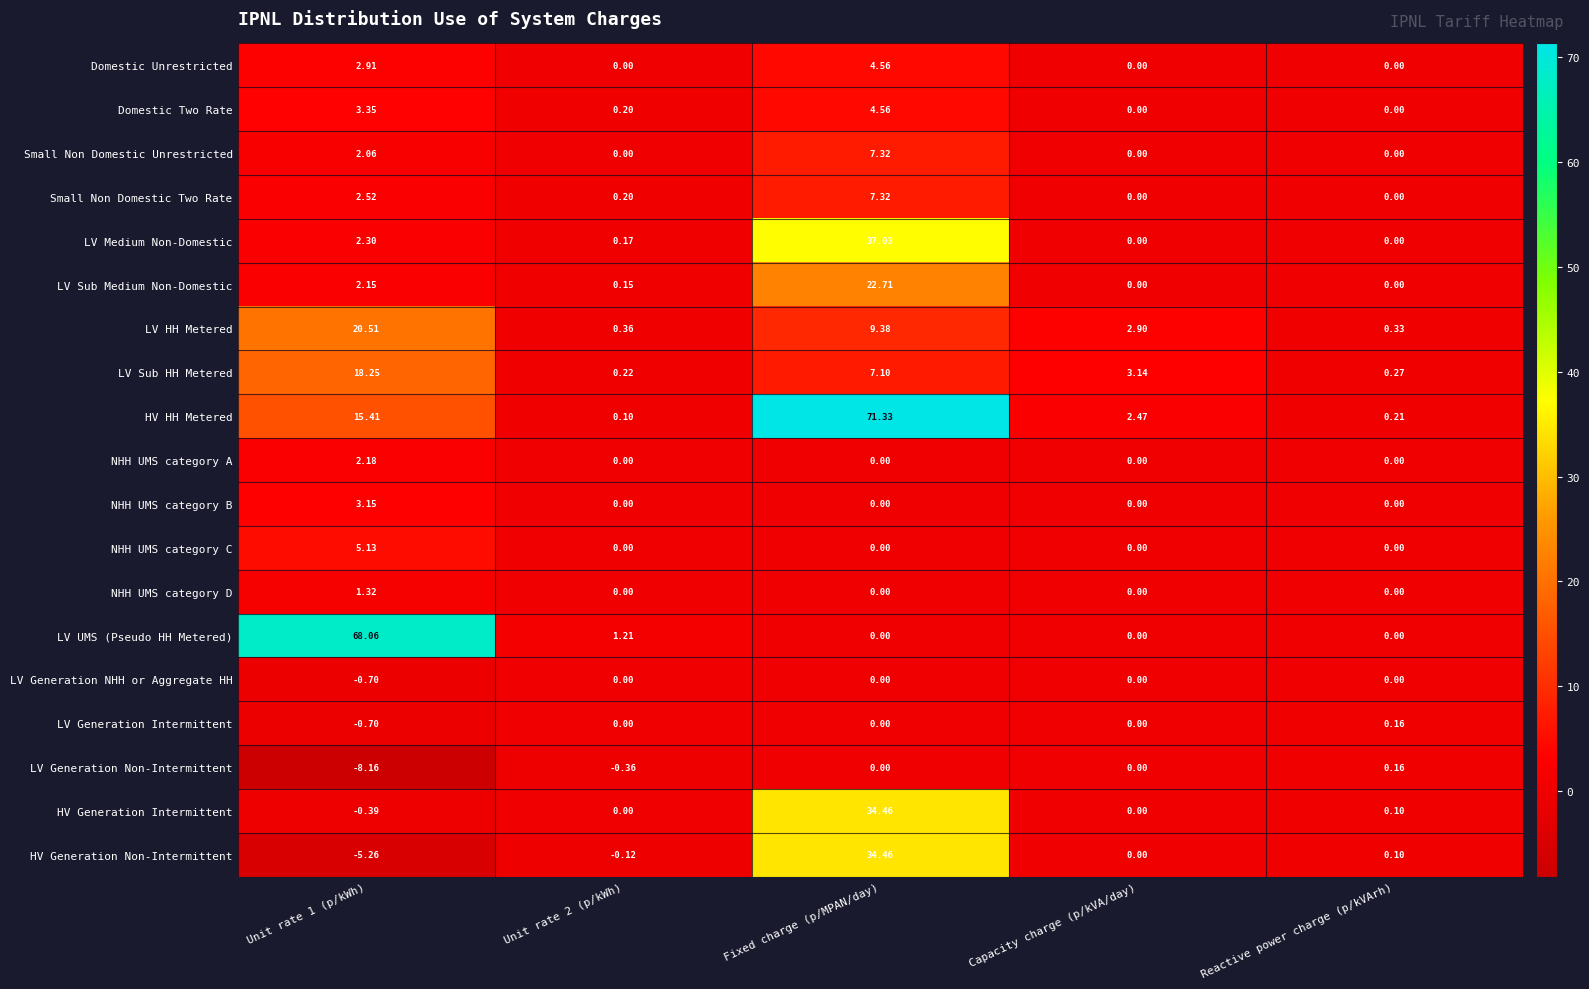

Which label corresponds to the largest value in the chart?

Fixed charge (p/MPAN/day)